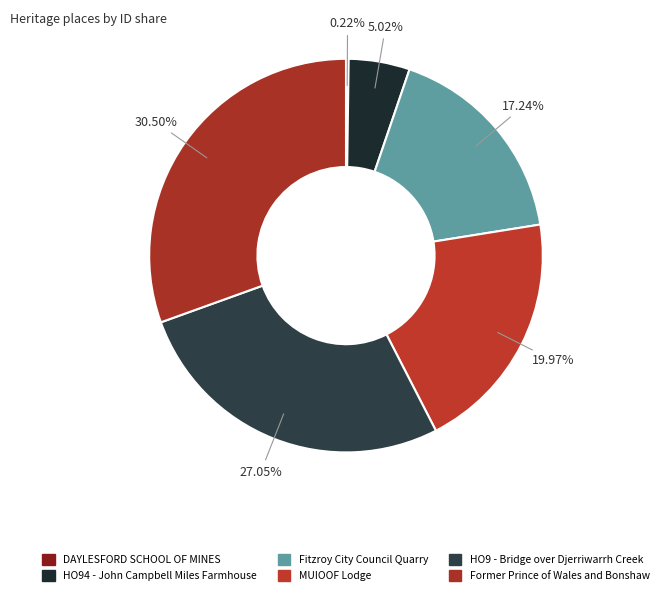

What is the largest slice in the pie chart?

Former Prince of Wales and Bonshaw